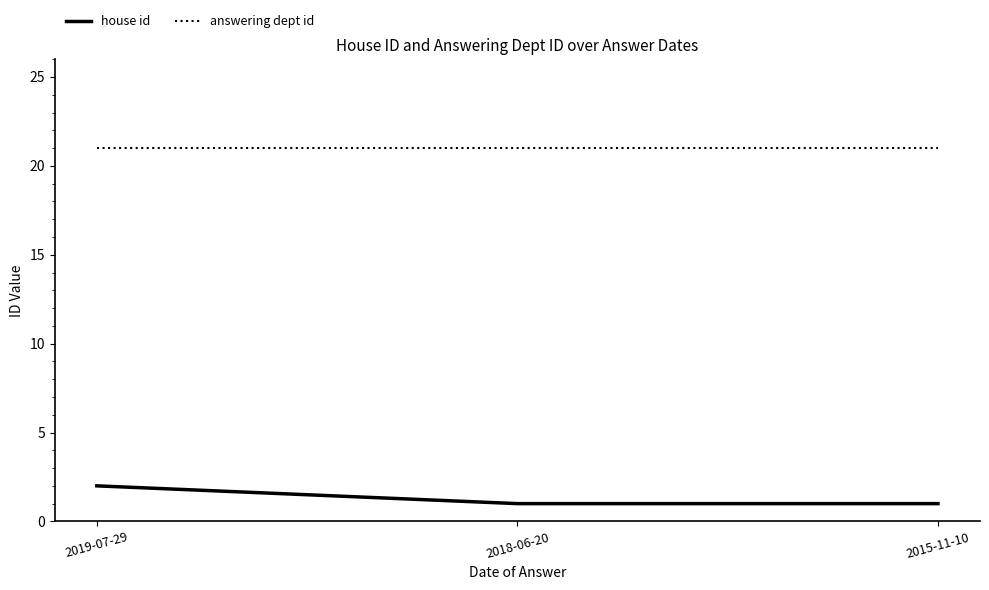

List the series in order of their peak value, highest first.

answering dept id, house id